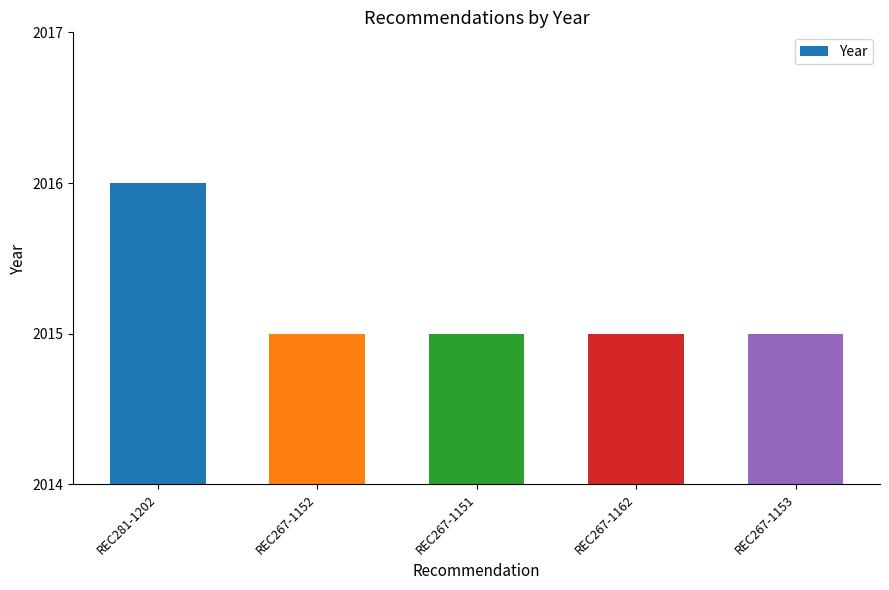

Does the chart contain stacked bars?

No